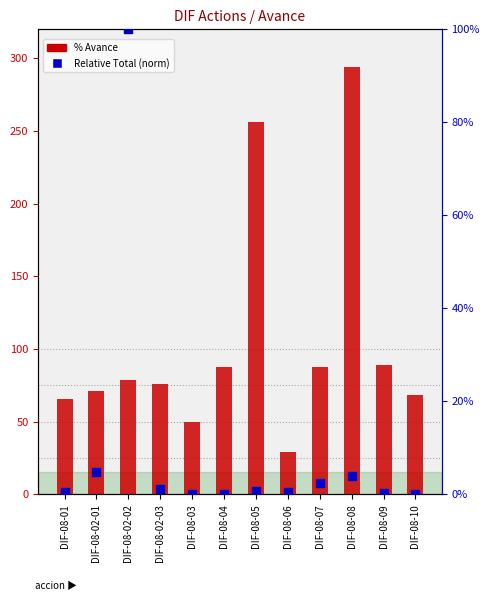

At how many categories does at least one series exceed 199?

2